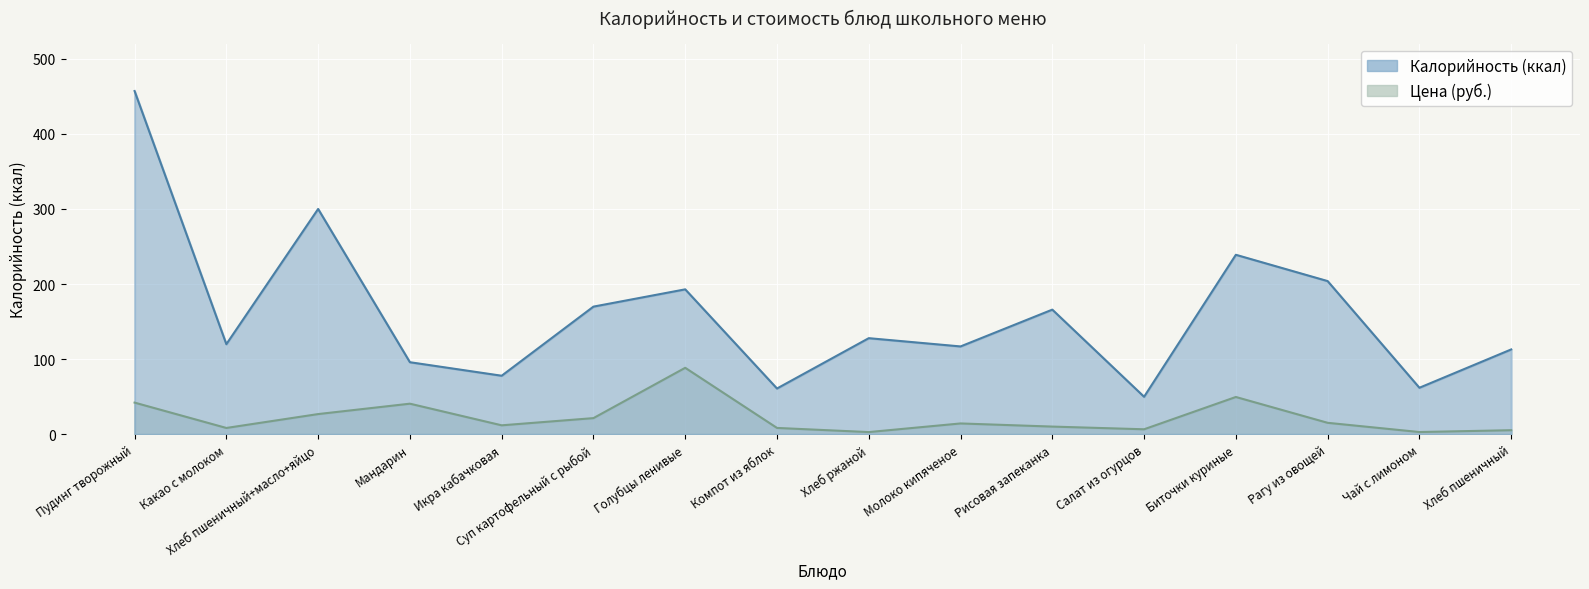

Which category has the highest value in the Калорийность series?

Пудинг творожный